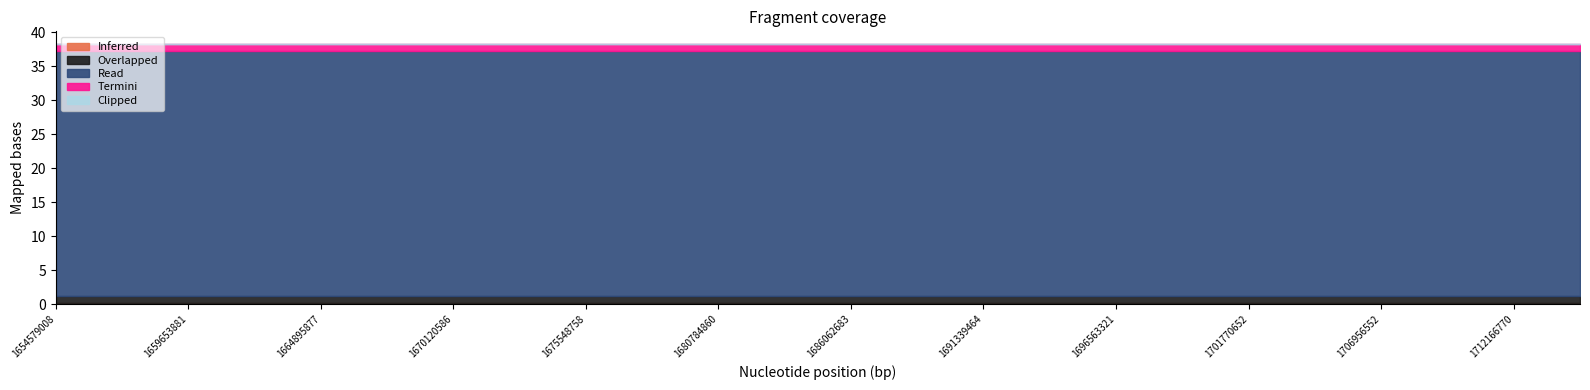

Reading right to left, extract all data points from this chart.

Inferred: 0.2	0.2	0.2	0.2	0.2	0.2	0.2	0.2	0.2	0.2	0.2	0.2	0.2	0.2	0.2	0.2	0.2	0.2	0.2	0.2	0.2	0.2	0.2	0.2
Overlapped: 1.0	1.0	1.0	1.0	1.0	1.0	1.0	1.0	1.0	1.0	1.0	1.0	1.0	1.0	1.0	1.0	1.0	1.0	1.0	1.0	1.0	1.0	1.0	1.0
Read: 36.0	36.0	36.0	36.0	36.0	36.0	36.0	36.0	36.0	36.0	36.0	36.0	36.0	36.0	36.0	36.0	36.0	36.0	36.0	36.0	36.0	36.0	36.0	36.0
Termini: 1.0	1.0	1.0	1.0	1.0	1.0	1.0	1.0	1.0	1.0	1.0	1.0	1.0	1.0	1.0	1.0	1.0	1.0	1.0	1.0	1.0	1.0	1.0	1.0
Clipped: 0.0	0.0	0.0	0.0	0.0	0.0	0.0	0.0	0.0	0.0	0.0	0.0	0.0	0.0	0.0	0.0	0.0	0.0	0.0	0.0	0.0	0.0	0.0	0.0